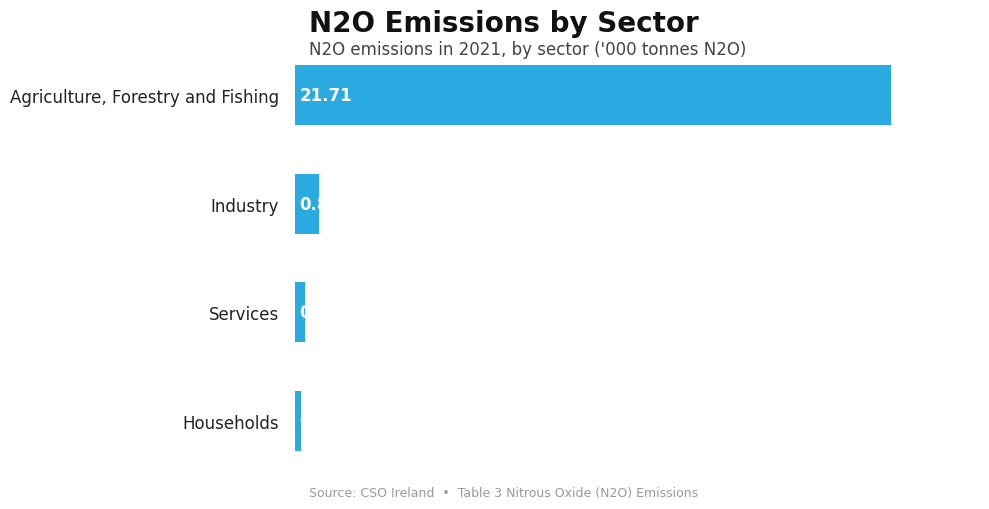

What is the label of the 3rd bar from the top?

Services